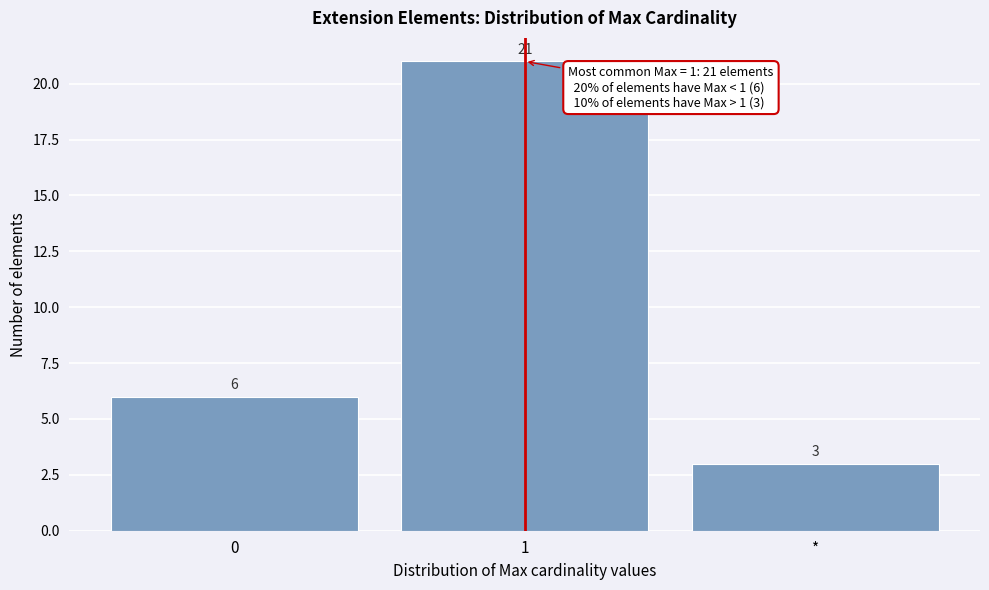

Reading left to right, list all the values displayed in this chart.

6	21	3